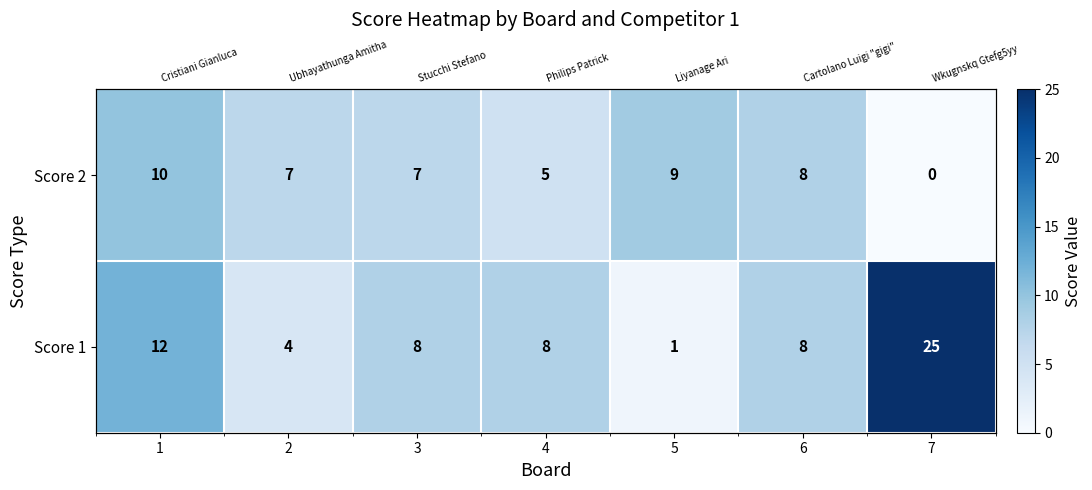

Which has a higher value, 1 or 3?

1